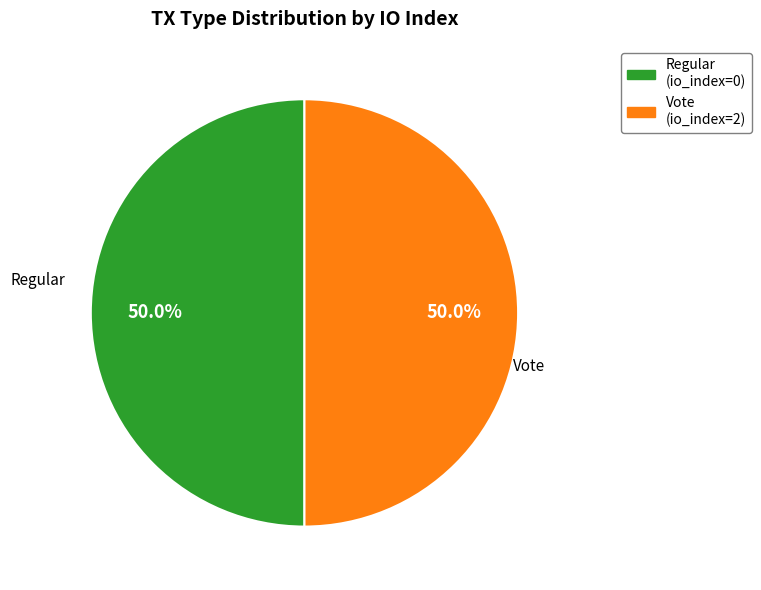

How many slices are in this pie chart?

2